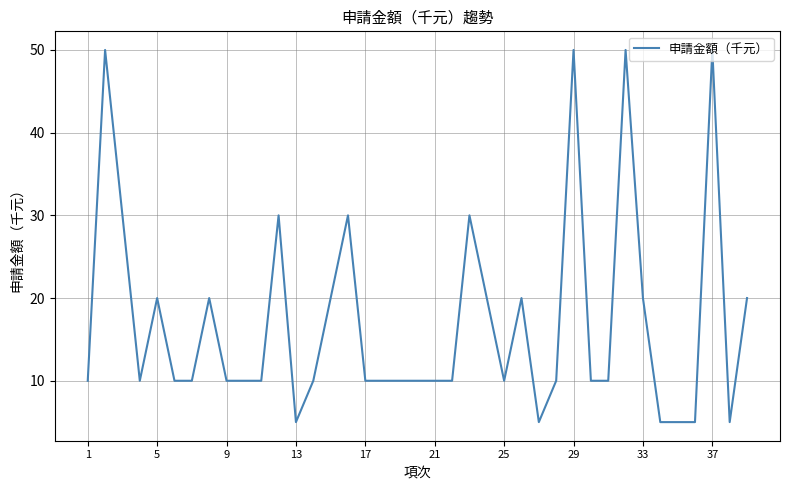

What is the minimum value shown in the chart?

5